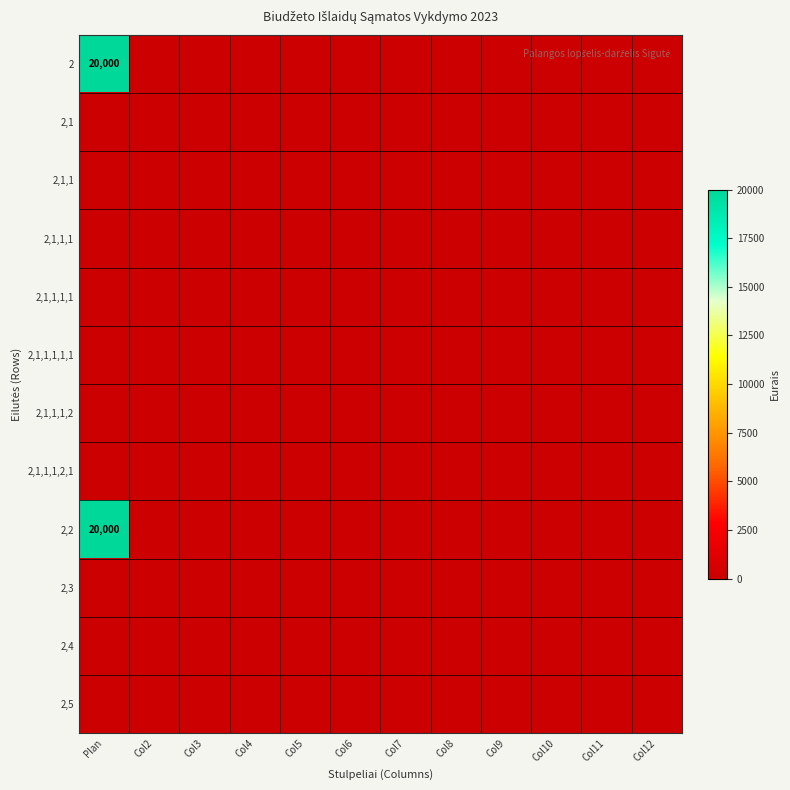

Which category has the highest value across all series?

Plan